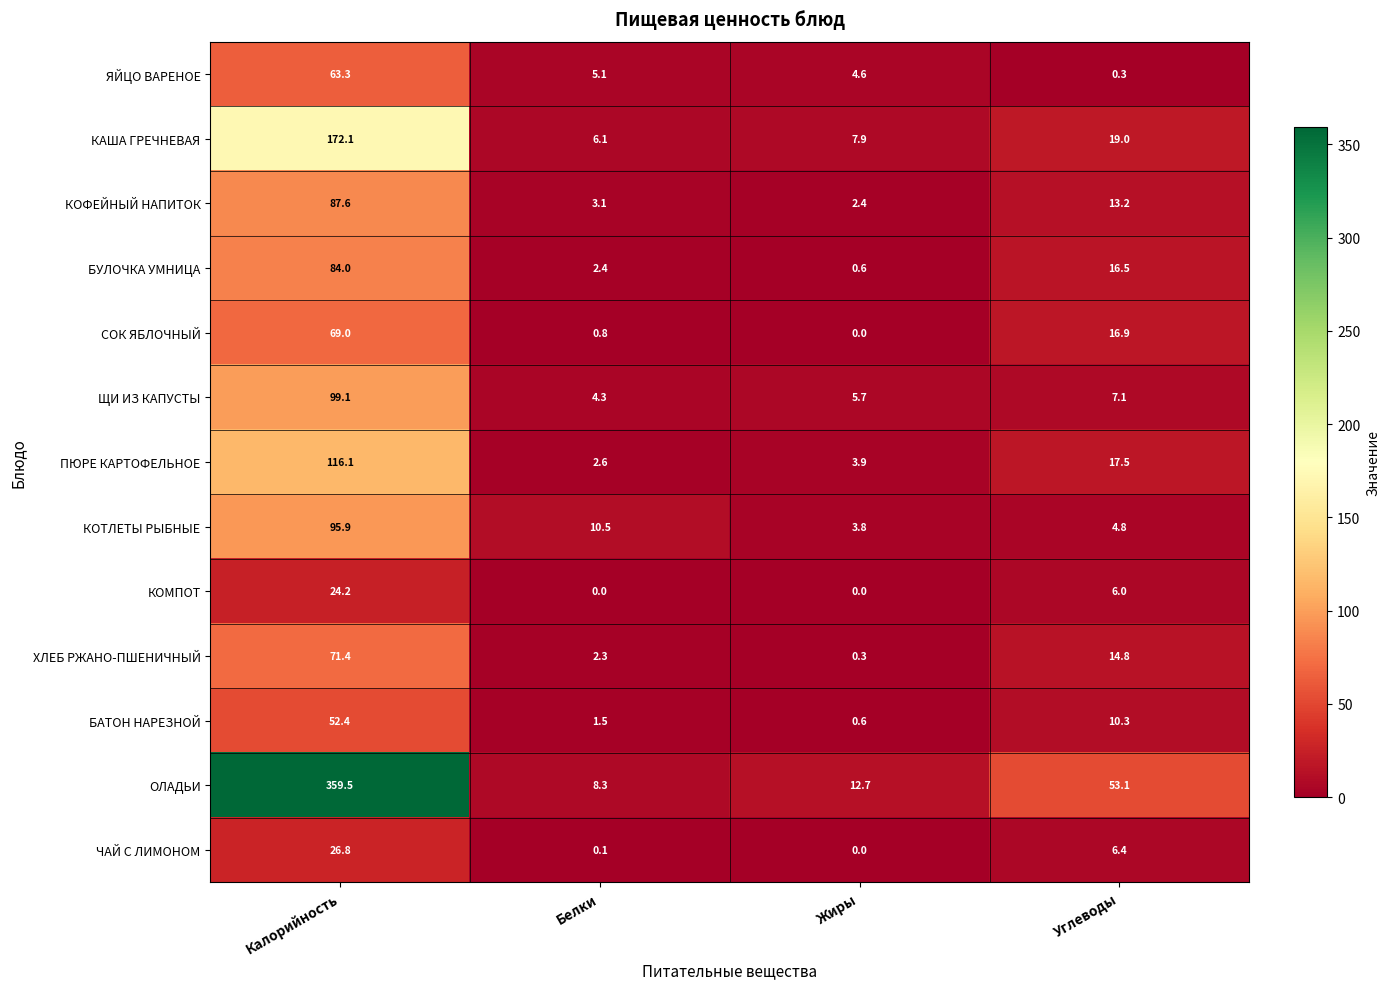

Which series changed the most between Калорийность and Белки?

ОЛАДЬИ